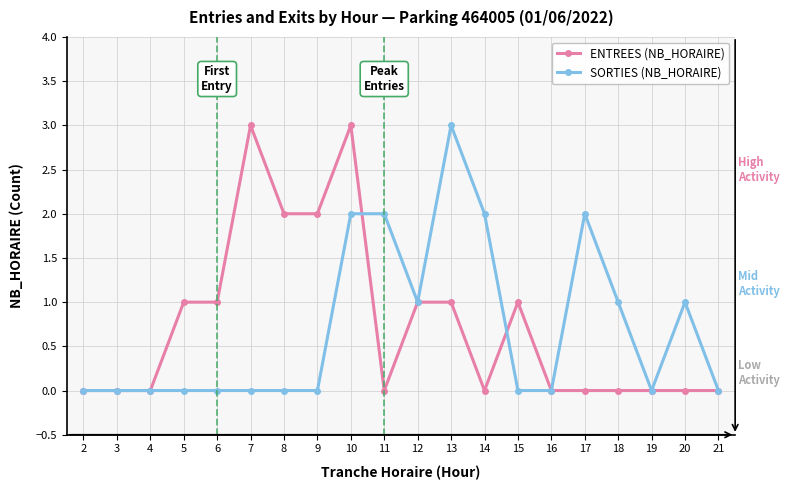

True or false: ENTREES (NB_HORAIRE) has more than 1 points higher than both neighbors.

True